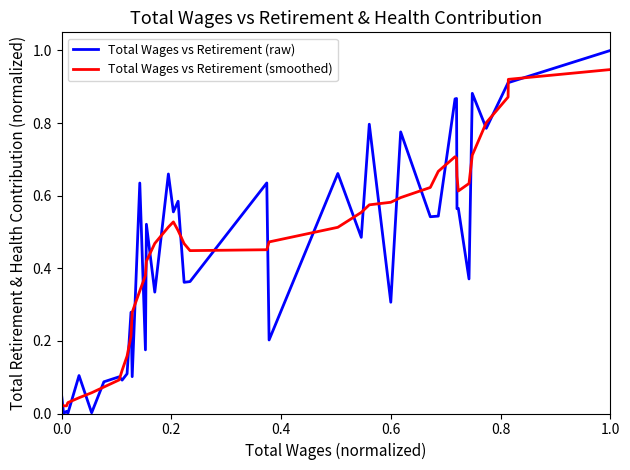

Rank the series by their maximum value, from lowest to highest.

Total Wages vs Retirement (smoothed), Total Wages vs Retirement (raw)